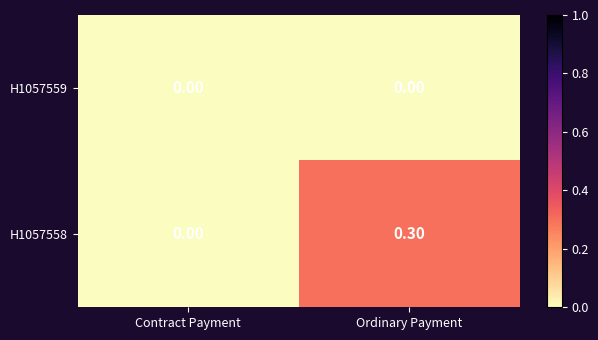

Rank the series by their average value, from highest to lowest.

H1057558, H1057559